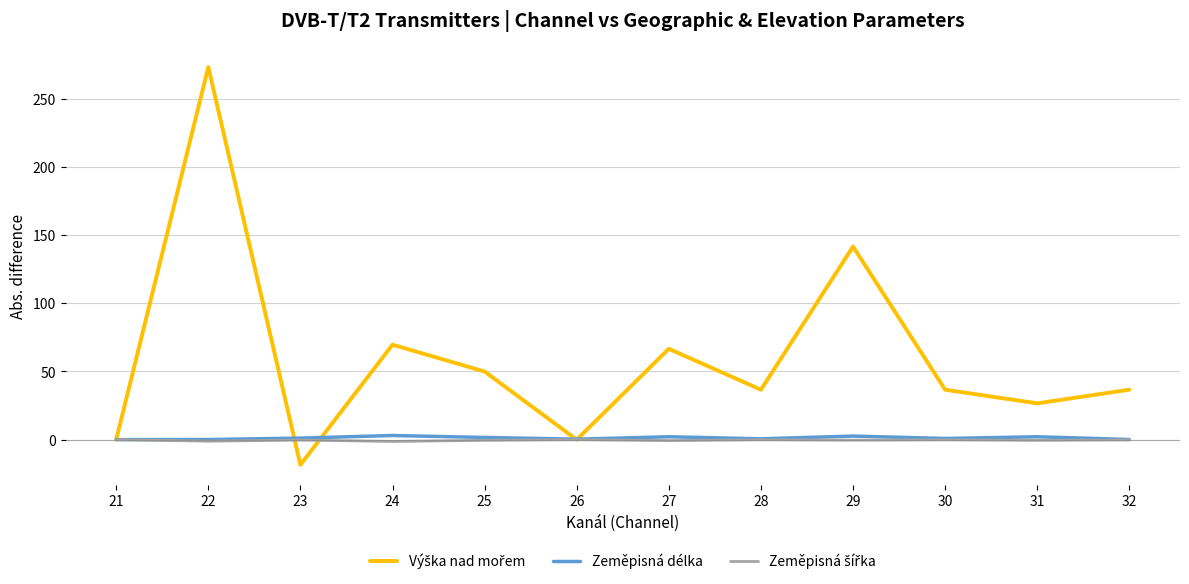

True or false: Zeměpisná délka has a value of 2.6 at 29.

True